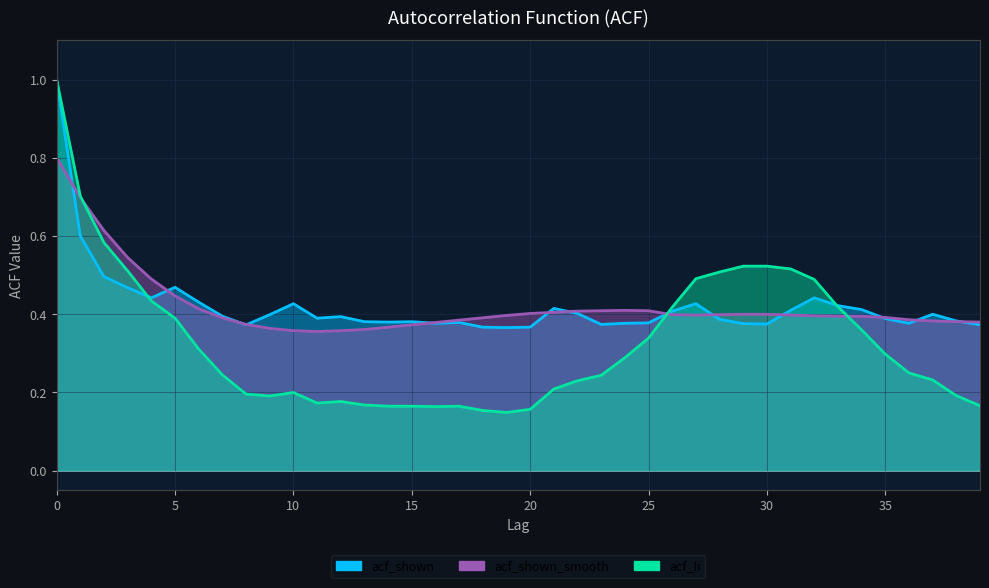

After their last crossing, which series has the higher values: acf_li or acf_shown_smooth?

acf_shown_smooth